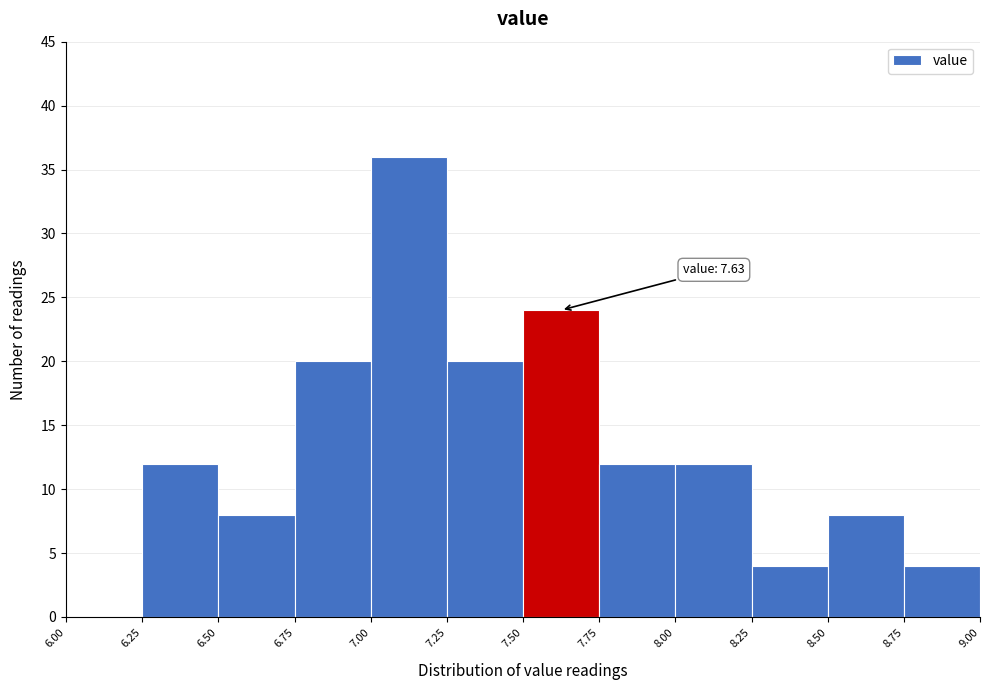

Over which range of the x-axis is the bar tallest?

7.00 to 7.25